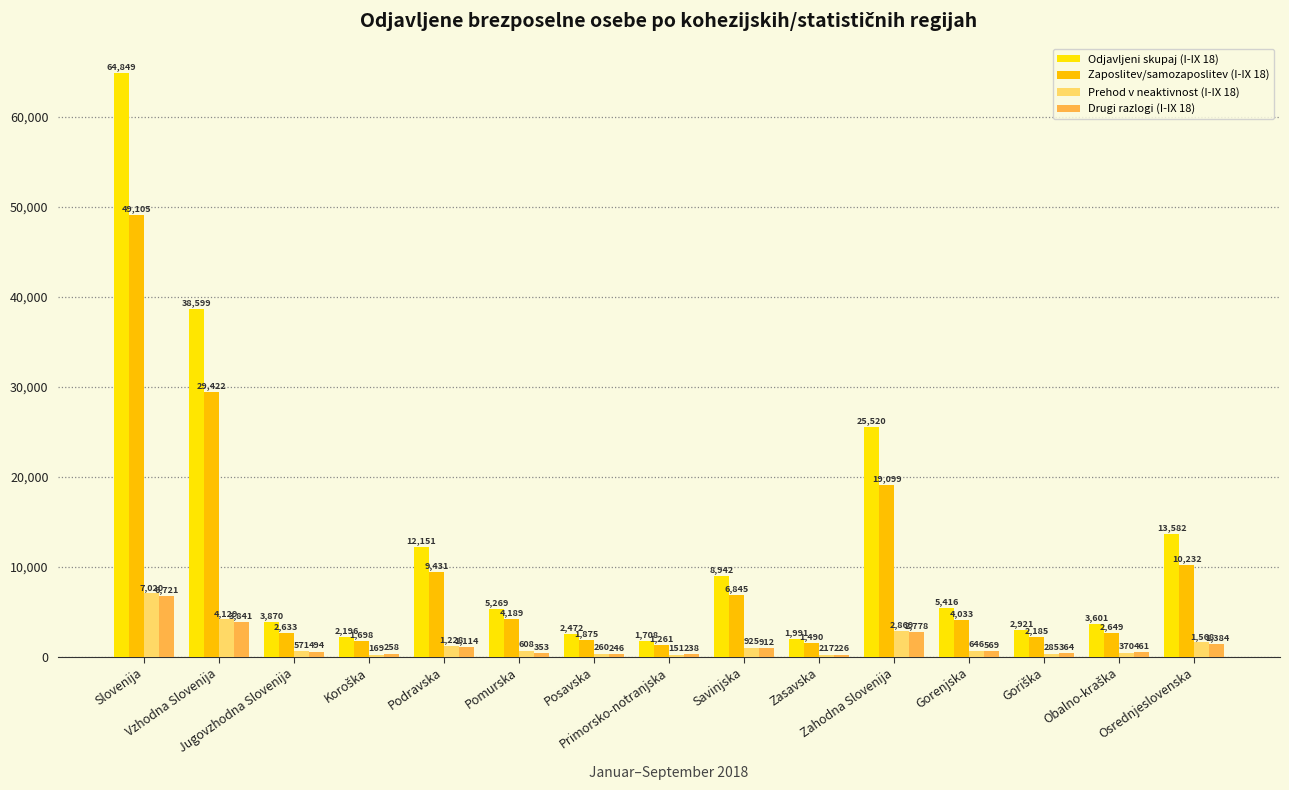

Reading left to right, what are all the values shown in this chart?

Odjavljeni skupaj (I-IX 18): Slovenija=64849	Vzhodna Slovenija=38599	Jugovzhodna Slovenija=3870	Koroška=2196	Podravska=12151	Pomurska=5269	Posavska=2472	Primorsko-notranjska=1708	Savinjska=8942	Zasavska=1991	Zahodna Slovenija=25520	Gorenjska=5416	Goriška=2921	Obalno-kraška=3601	Osrednjeslovenska=13582
Zaposlitev/samozaposlitev (I-IX 18): Slovenija=49105	Vzhodna Slovenija=29422	Jugovzhodna Slovenija=2633	Koroška=1698	Podravska=9431	Pomurska=4189	Posavska=1875	Primorsko-notranjska=1261	Savinjska=6845	Zasavska=1490	Zahodna Slovenija=19099	Gorenjska=4033	Goriška=2185	Obalno-kraška=2649	Osrednjeslovenska=10232
Prehod v neaktivnost (I-IX 18): Slovenija=7020	Vzhodna Slovenija=4129	Jugovzhodna Slovenija=571	Koroška=169	Podravska=1228	Pomurska=608	Posavska=260	Primorsko-notranjska=151	Savinjska=925	Zasavska=217	Zahodna Slovenija=2869	Gorenjska=646	Goriška=285	Obalno-kraška=370	Osrednjeslovenska=1568
Drugi razlogi (I-IX 18): Slovenija=6721	Vzhodna Slovenija=3841	Jugovzhodna Slovenija=494	Koroška=258	Podravska=1114	Pomurska=353	Posavska=246	Primorsko-notranjska=238	Savinjska=912	Zasavska=226	Zahodna Slovenija=2778	Gorenjska=569	Goriška=364	Obalno-kraška=461	Osrednjeslovenska=1384